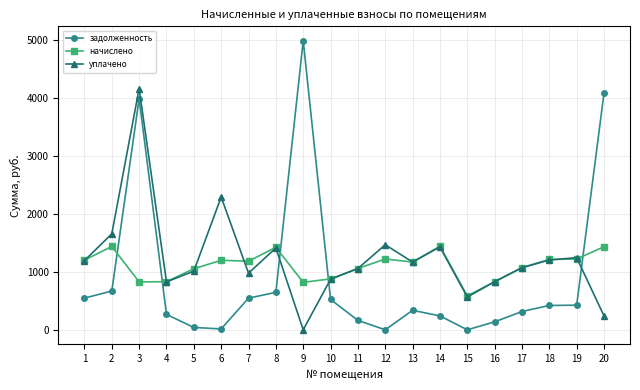

How many lines are shown in the chart?

3